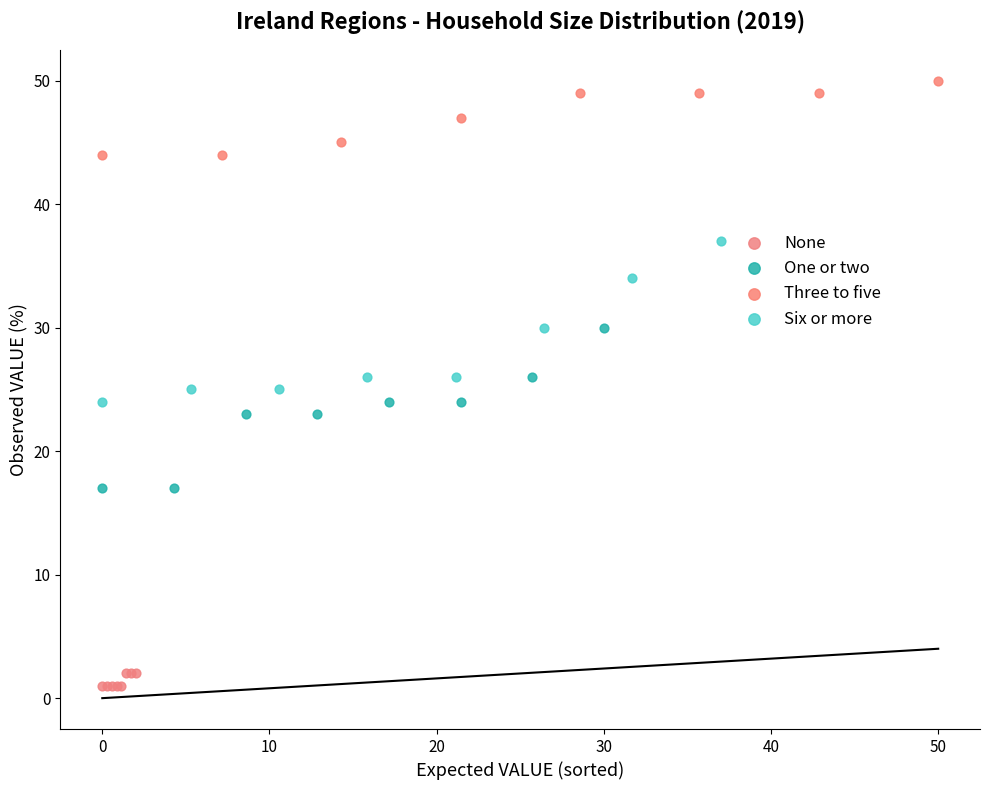

What are all the series names shown in the legend?

None, One or two, Three to five, Six or more